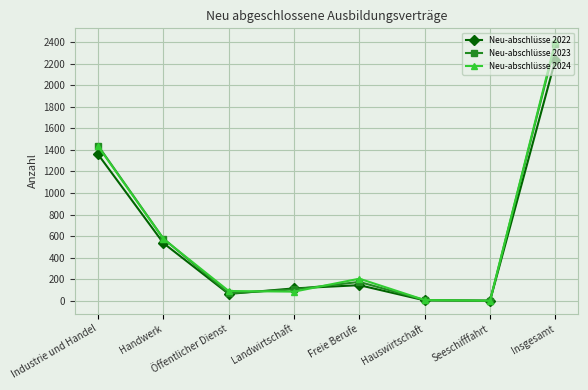

How many lines are shown in the chart?

3